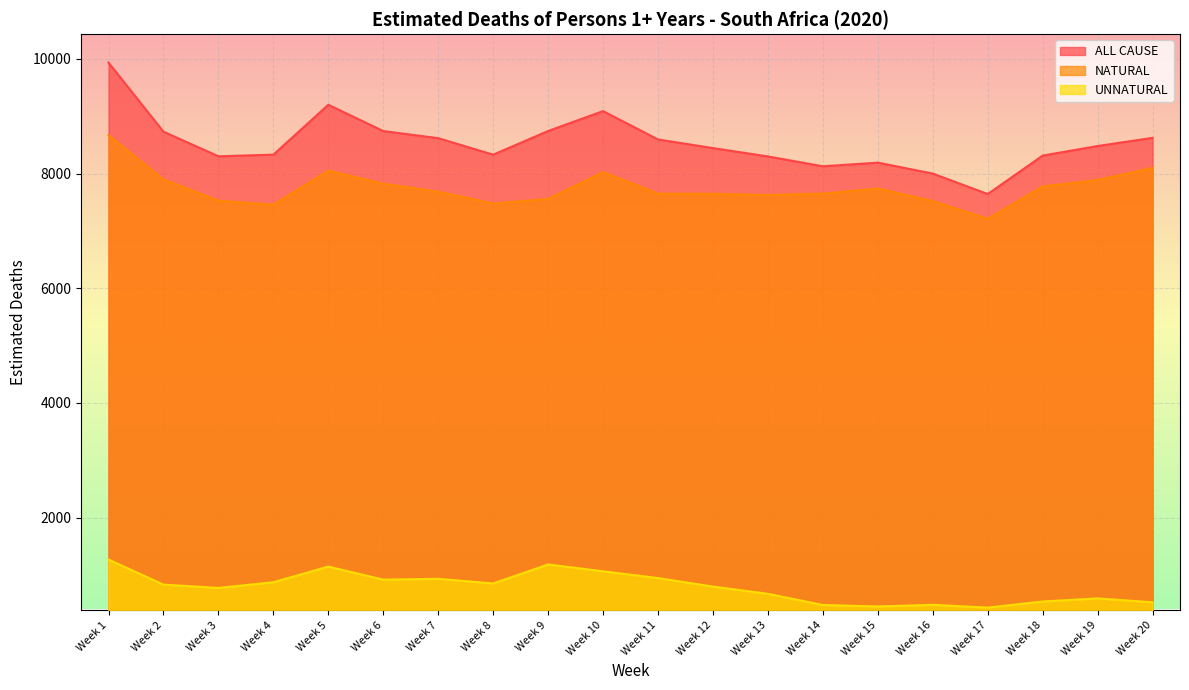

How many values in the NATURAL series exceed 7683?

10